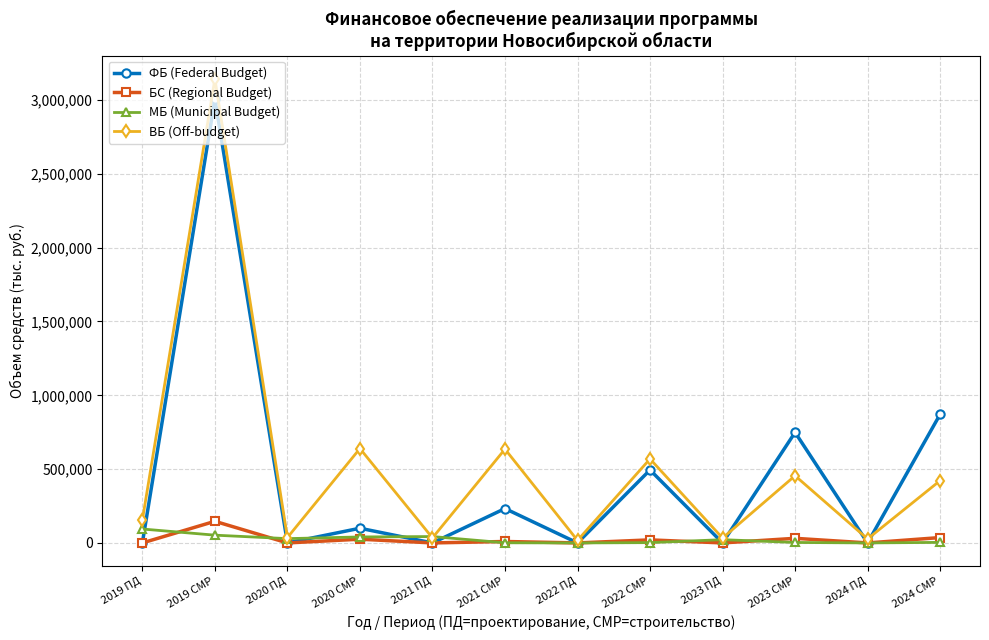

True or false: ФБ (Federal Budget) has more than 2 interior local peaks.

True